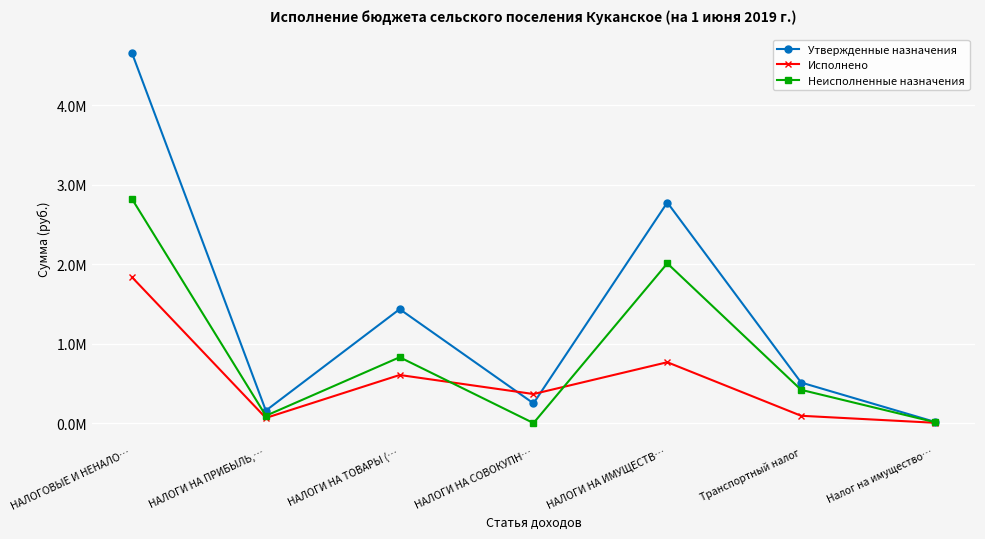

True or false: Утвержденные назначения and Неисполненные назначения intersect in this chart.

False